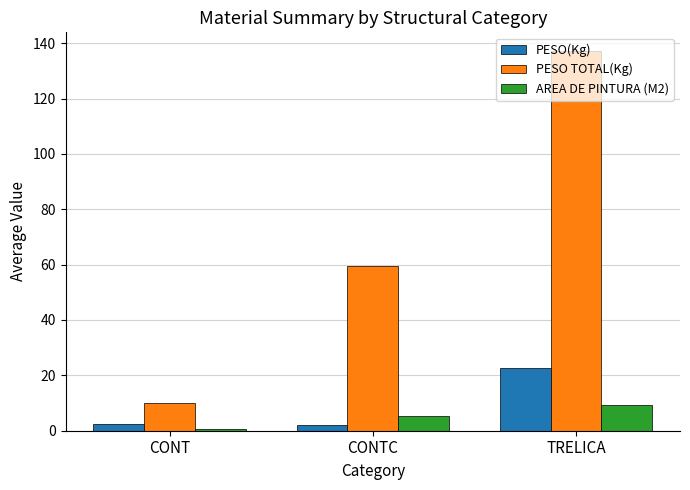

List the series in order of their peak value, lowest first.

AREA DE PINTURA (M2), PESO(Kg), PESO TOTAL(Kg)